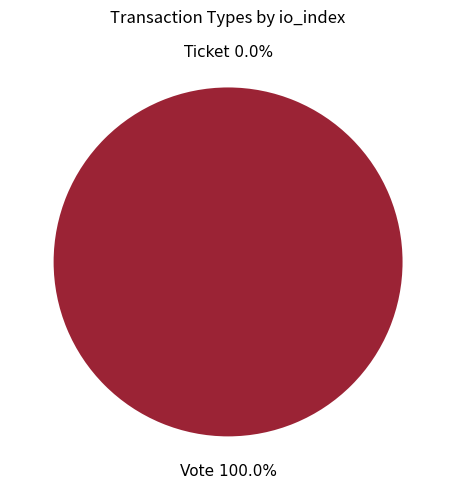

Rank the categories by value from highest to lowest.

Vote, Ticket